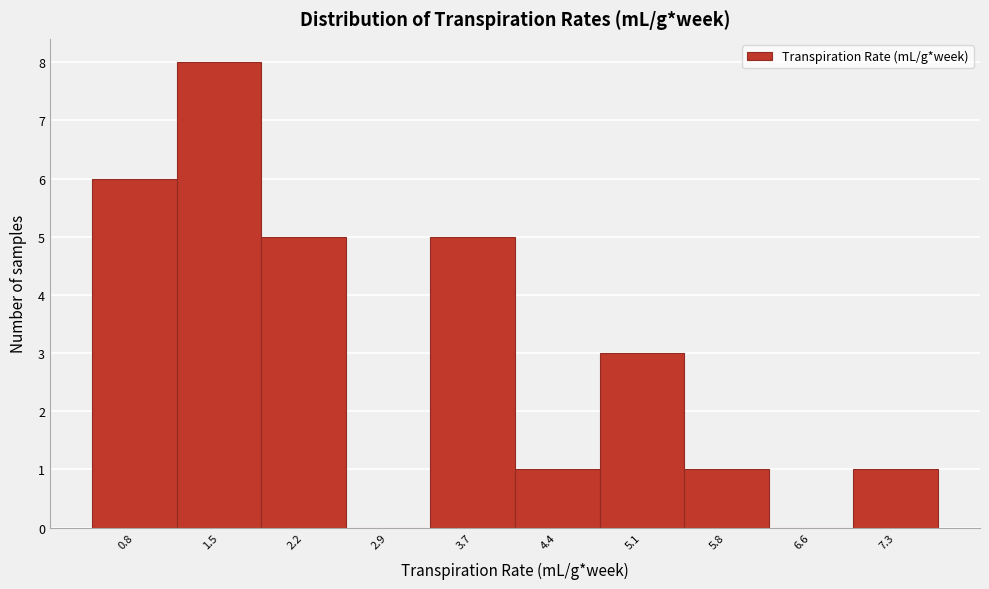

Reading left to right, extract all data points from this chart.

0.8=6	1.5=8	2.2=5	2.9=0	3.7=5	4.4=1	5.1=3	5.8=1	6.6=0	7.3=1